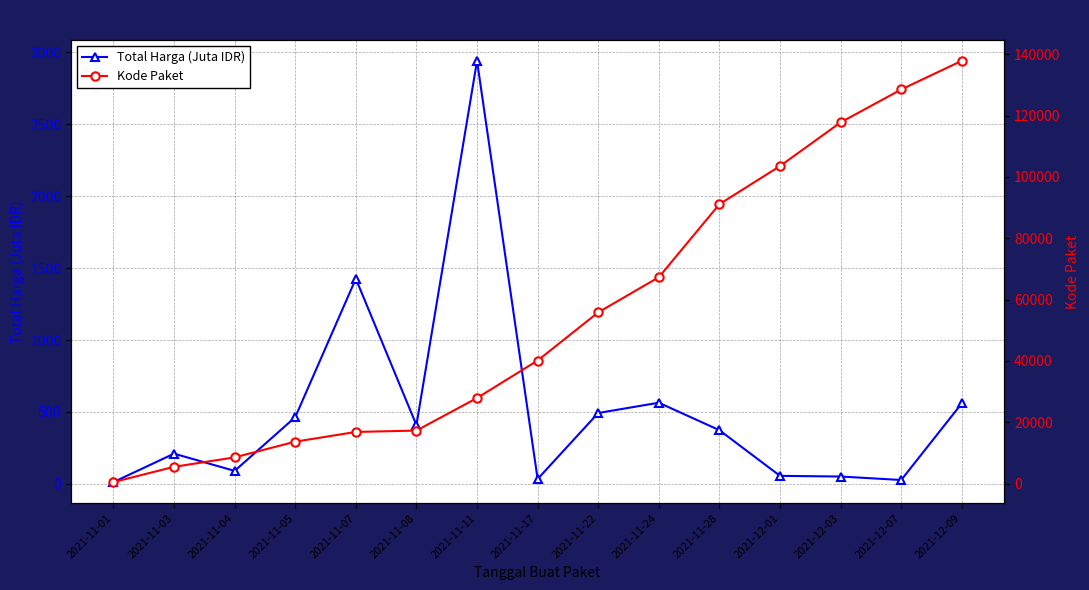

What is the minimum value shown in the chart?

12.8